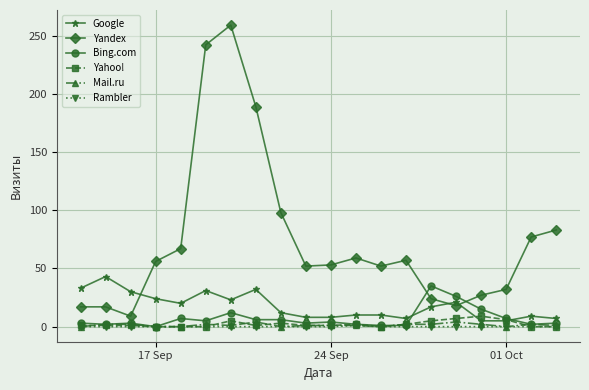

Which series has the widest spread of values?

Yandex